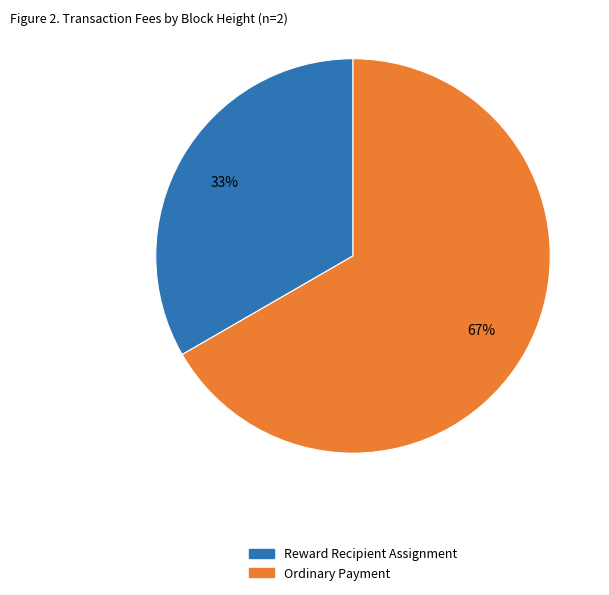

Is there a majority slice in this chart?

Yes